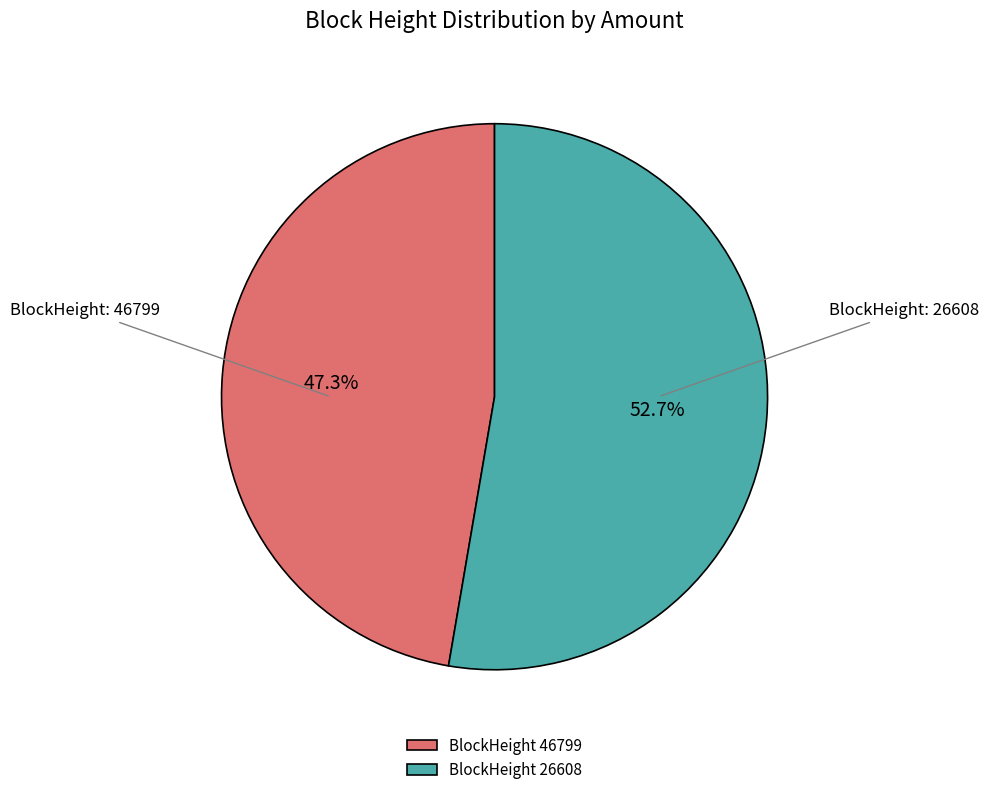

What is the smallest slice in the pie chart?

BlockHeight 46799